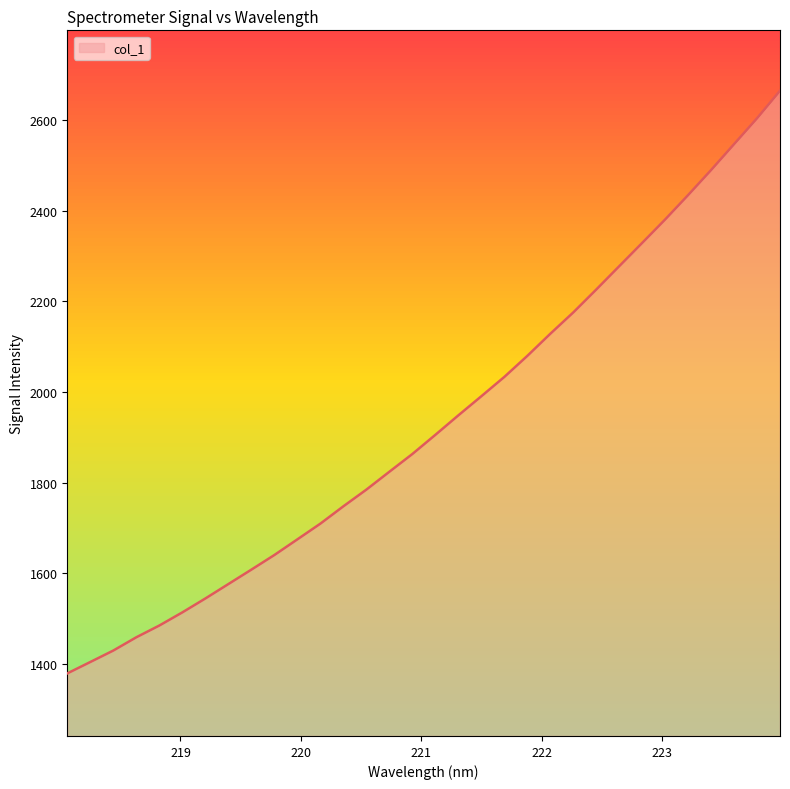

Count the number of categories in the chart.

32